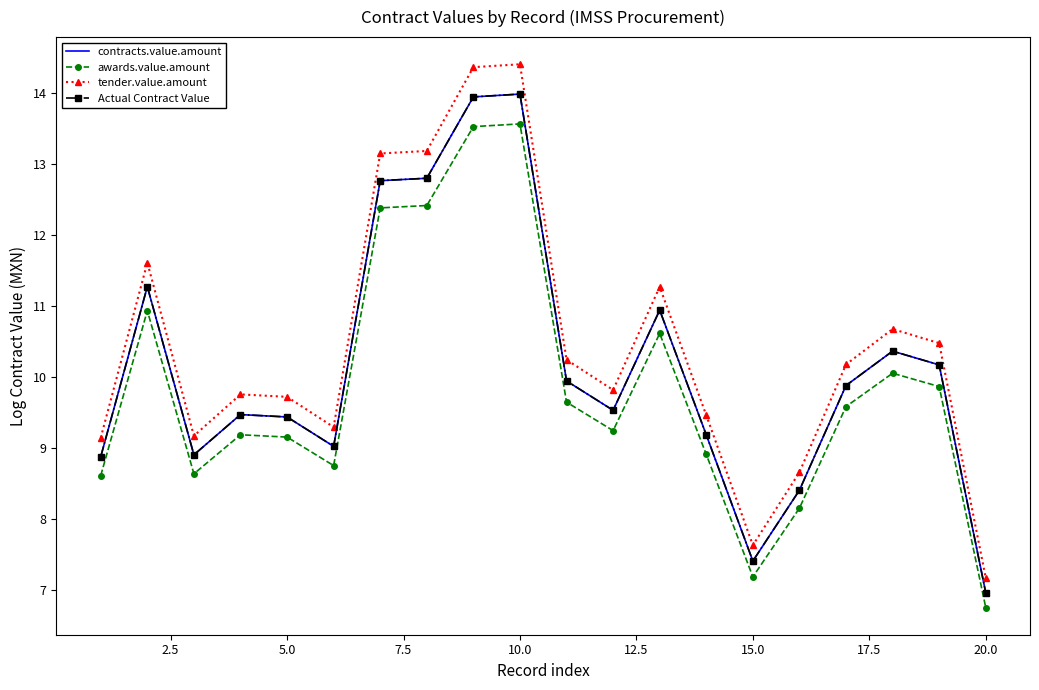

Which series has the largest range (max minus min)?

tender.value.amount